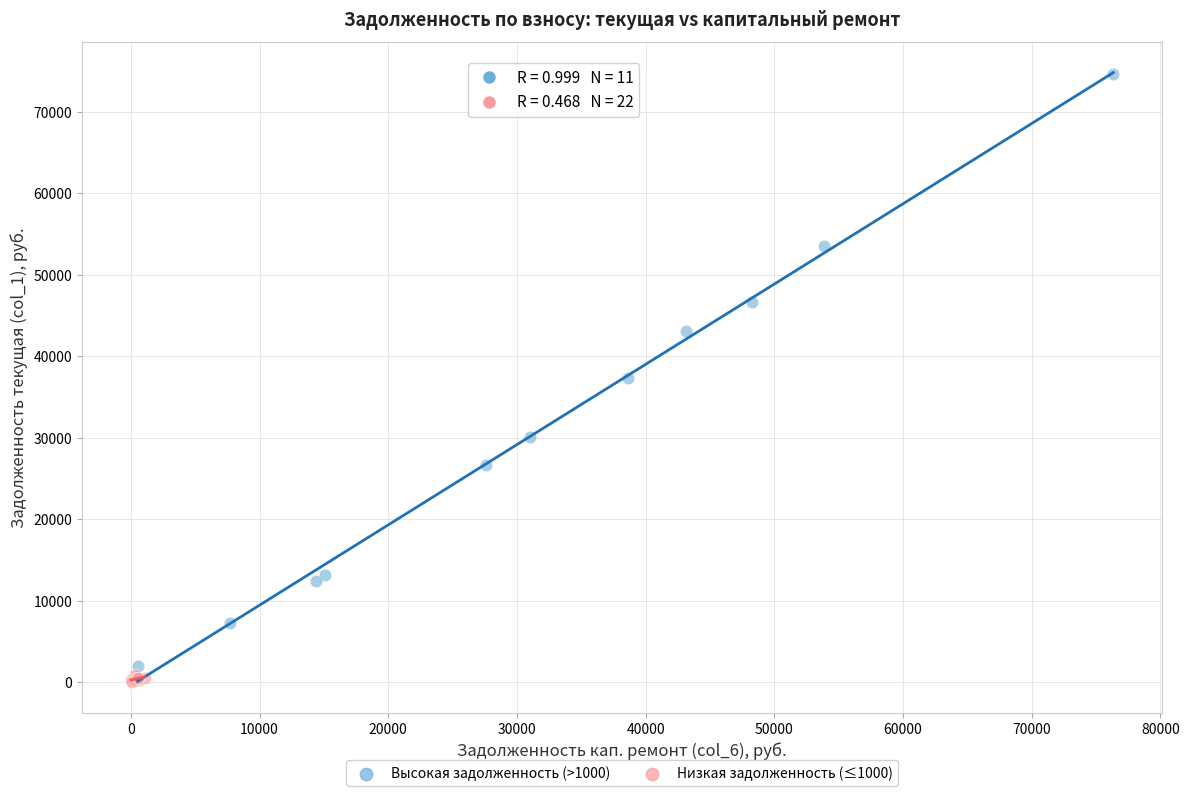

Which series has the largest Y range (max minus min)?

Высокая задолженность (>1000)